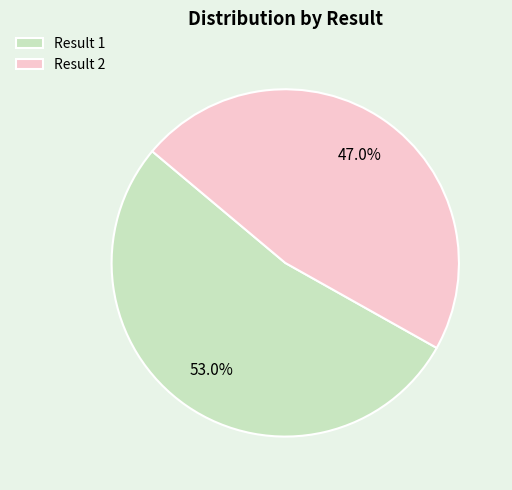

Which slice is the largest?

Result 1